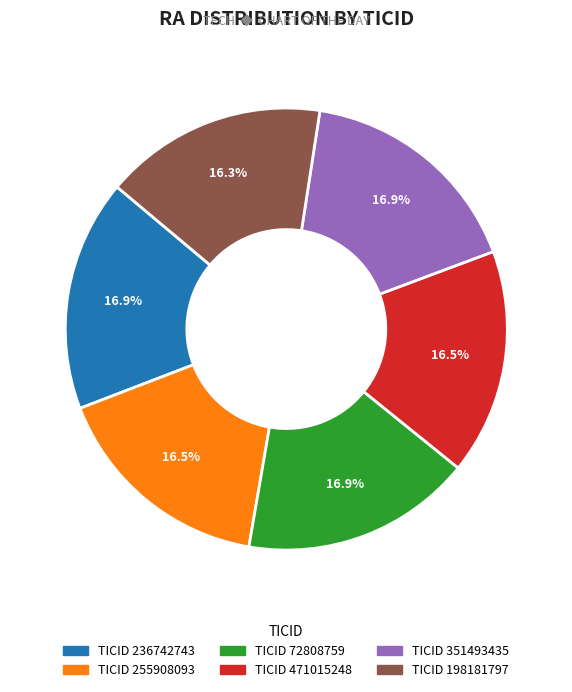

Is there a majority slice in this chart?

No